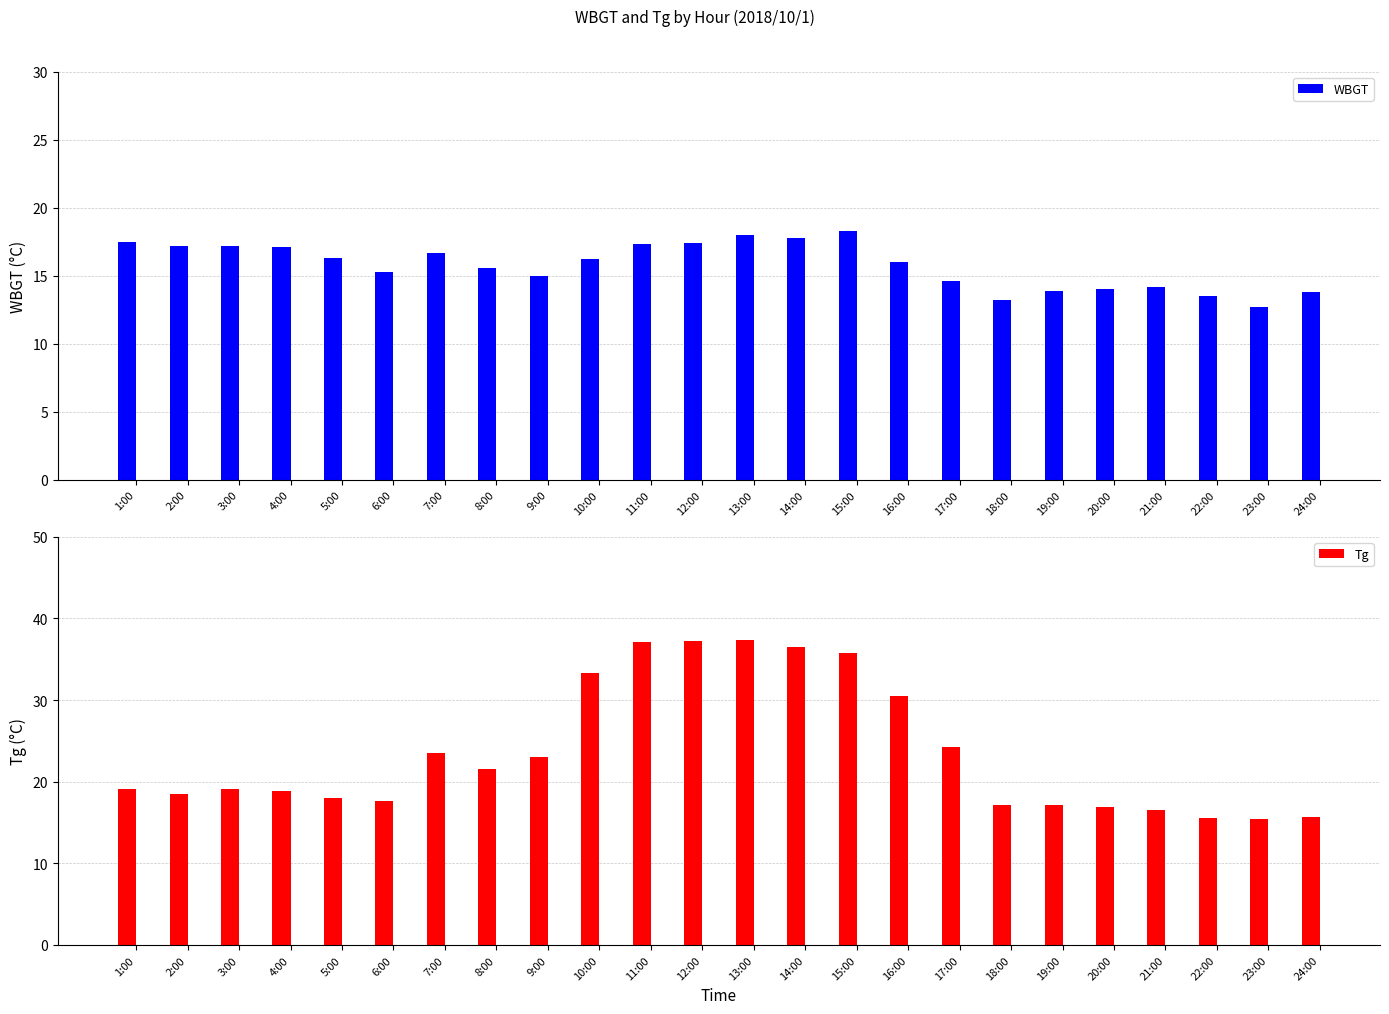

Between 22:00 and 13:00, which is larger?

13:00